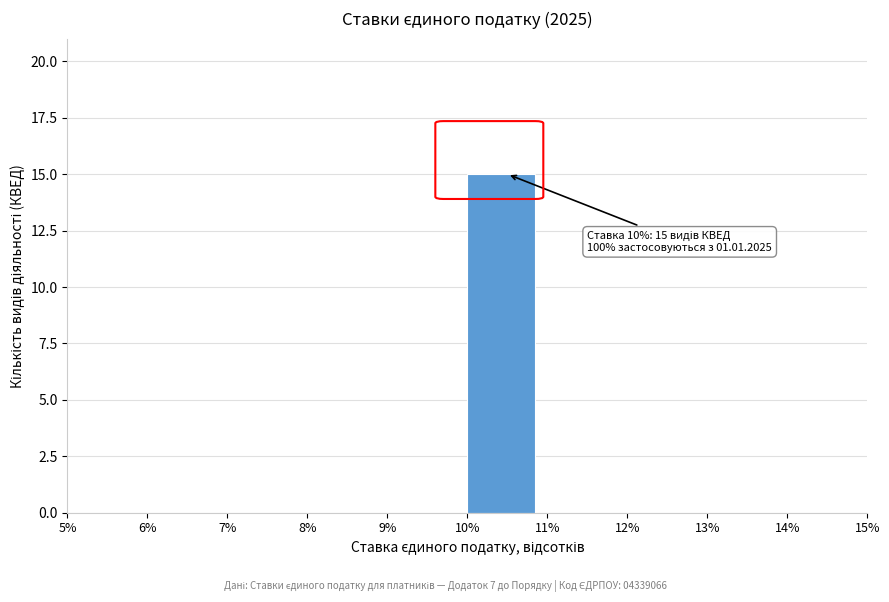

Which range on the x-axis has the tallest bar?

10% to 11%